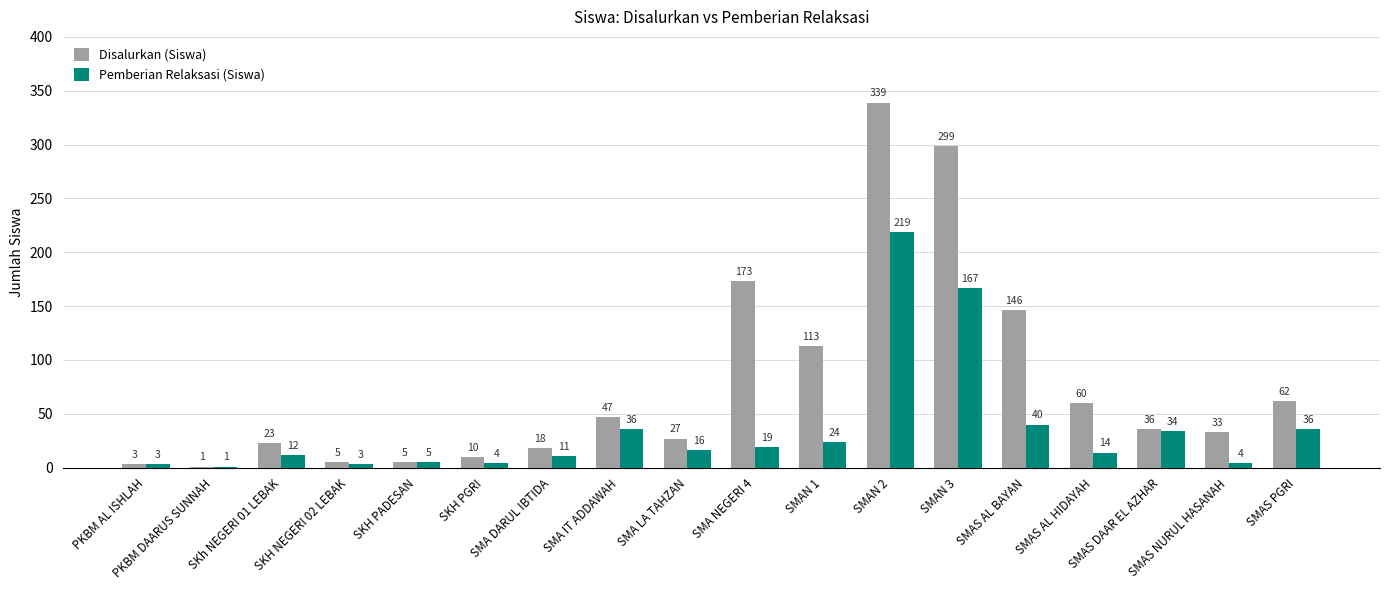

Does the chart contain stacked bars?

No